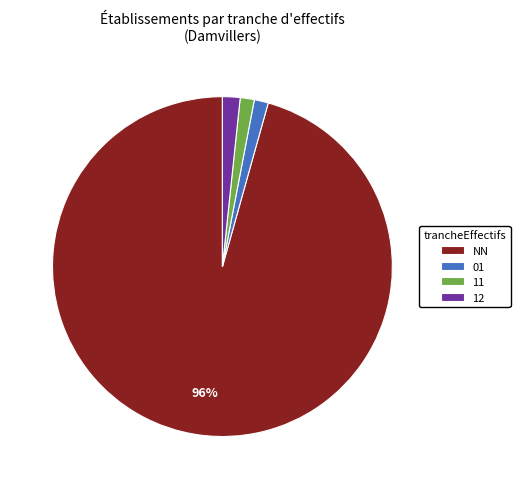

To the nearest percent, what percentage of the pie is 12?

2%